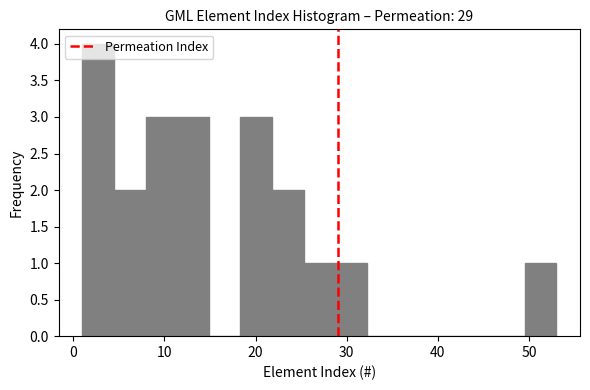

Around what value on the x-axis is the tallest bar? Give the approximate position of its centre, as read against the axis.

3